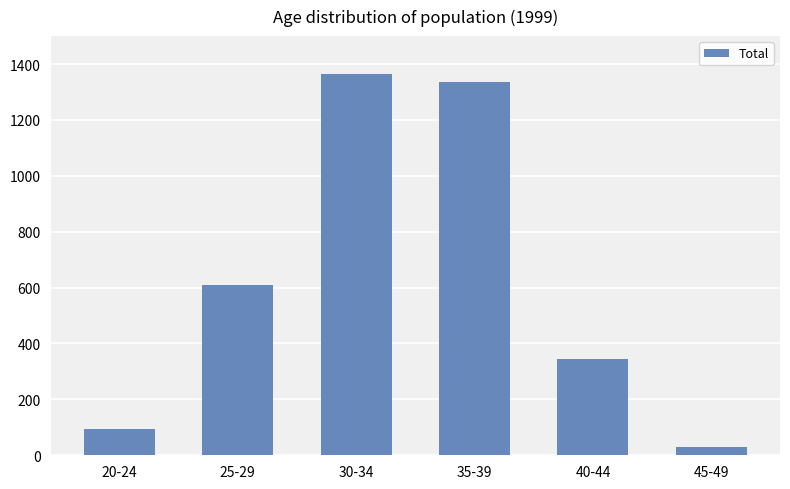

What is the sum of all values?

3778